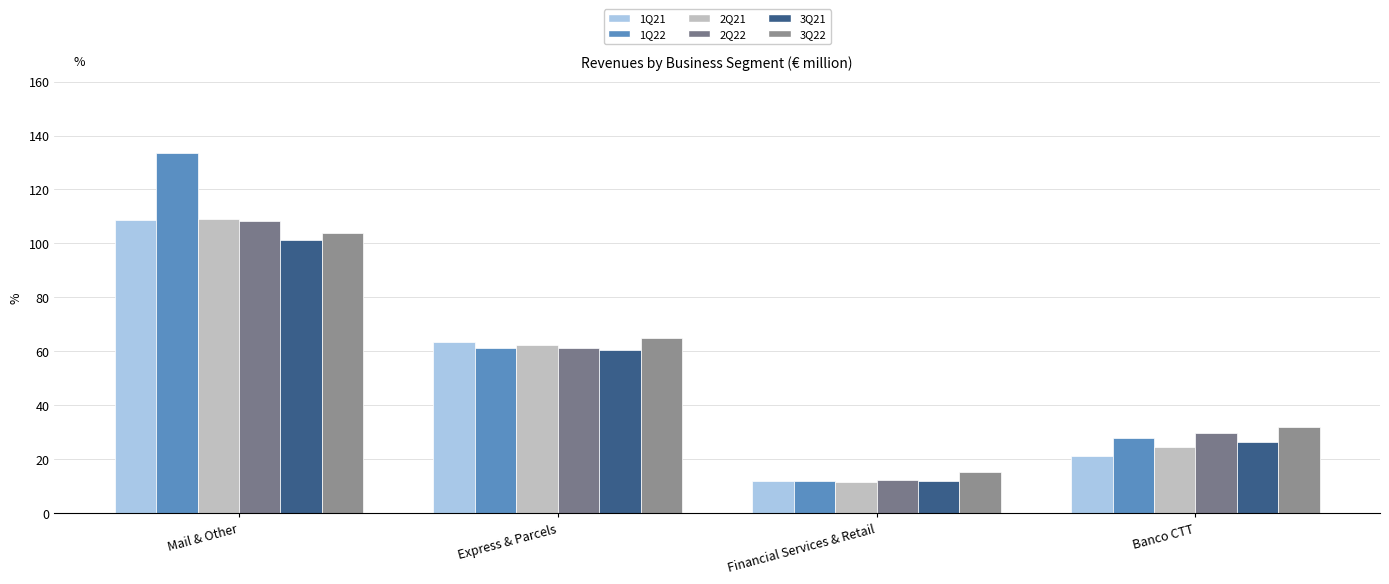

What position from the right is Financial Services & Retail?

2